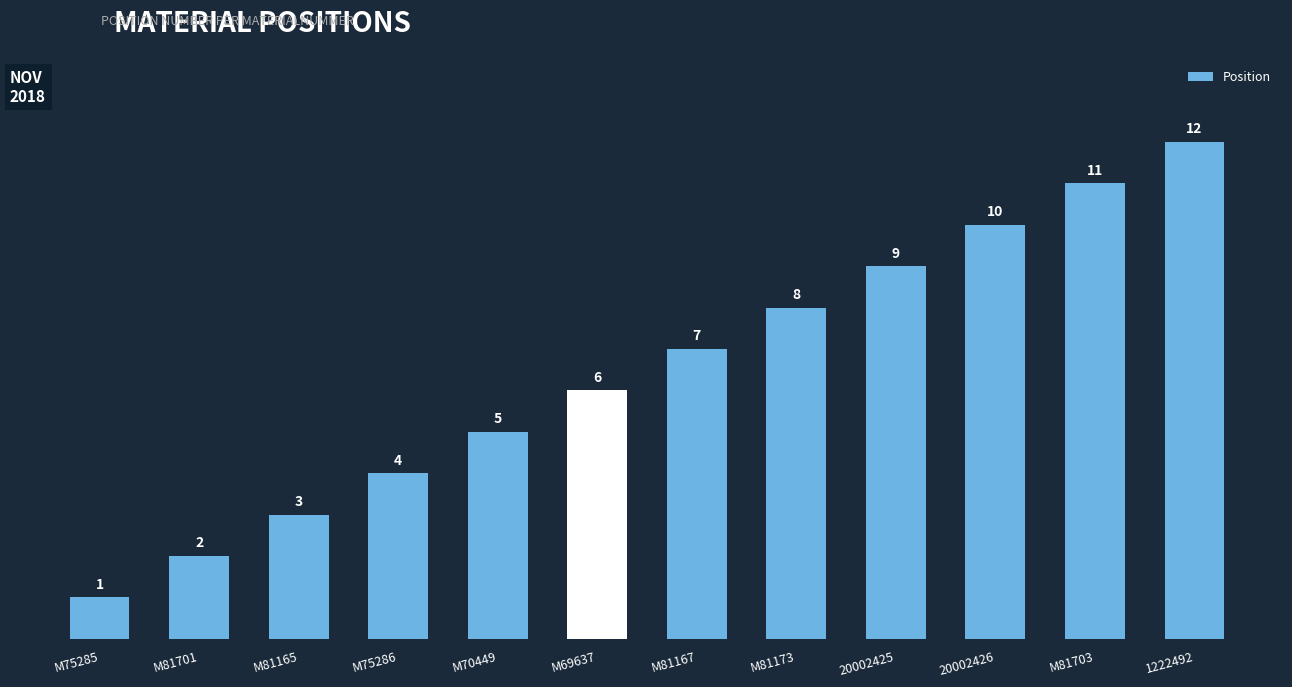

What is the sum of all values?

78